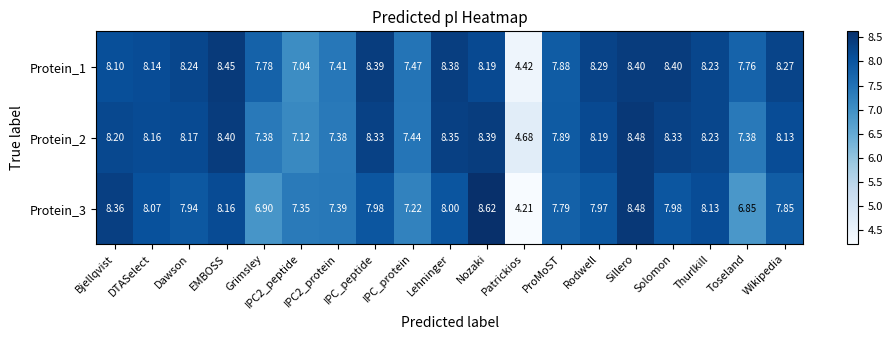

At which label does Protein_3 first exceed 7?

Bjellqvist